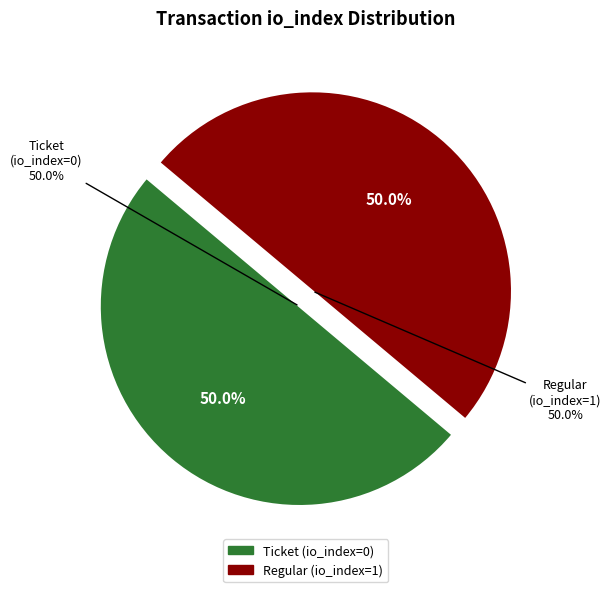

What is the majority slice?

Regular (io_index=1)